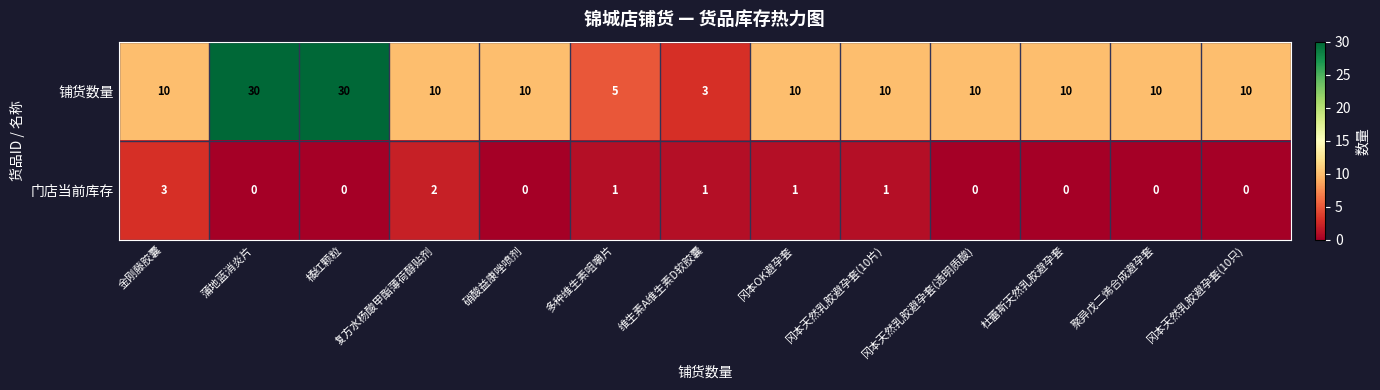

At which label does 铺货数量 reach its minimum?

维生素A维生素D软胶囊